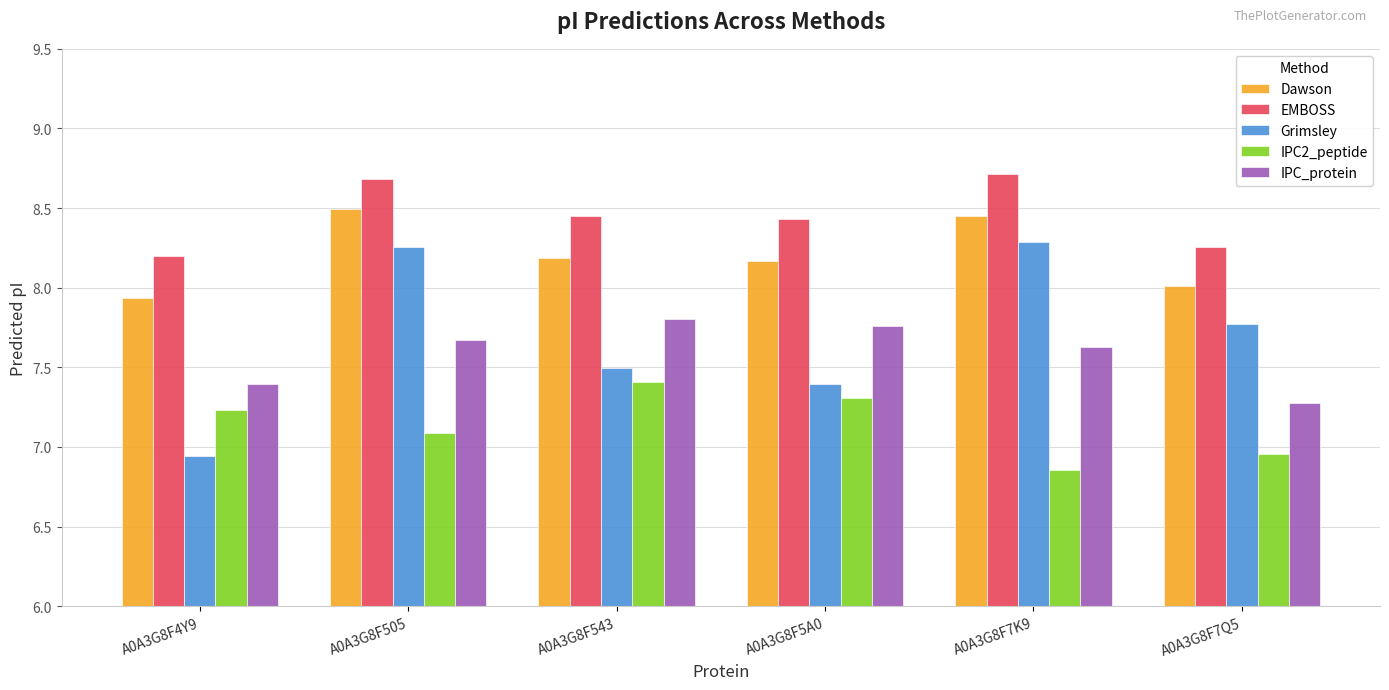

What are all the series names shown in the legend?

Dawson, EMBOSS, Grimsley, IPC2_peptide, IPC_protein